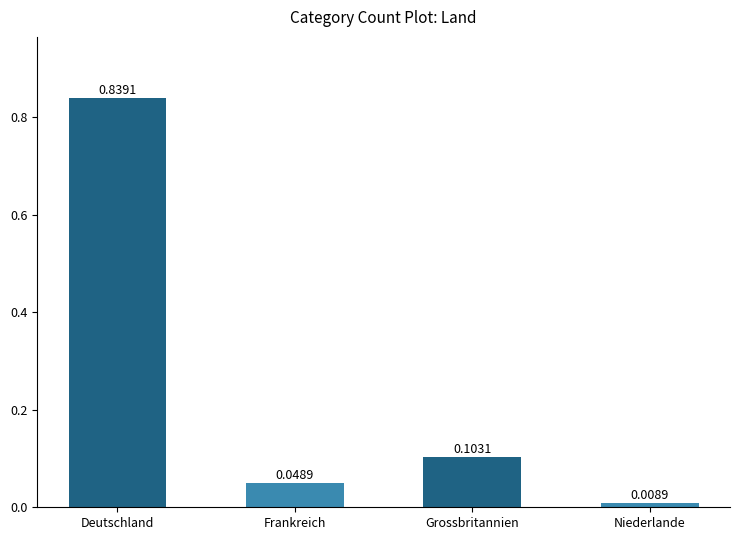

What position from the left is Grossbritannien?

3